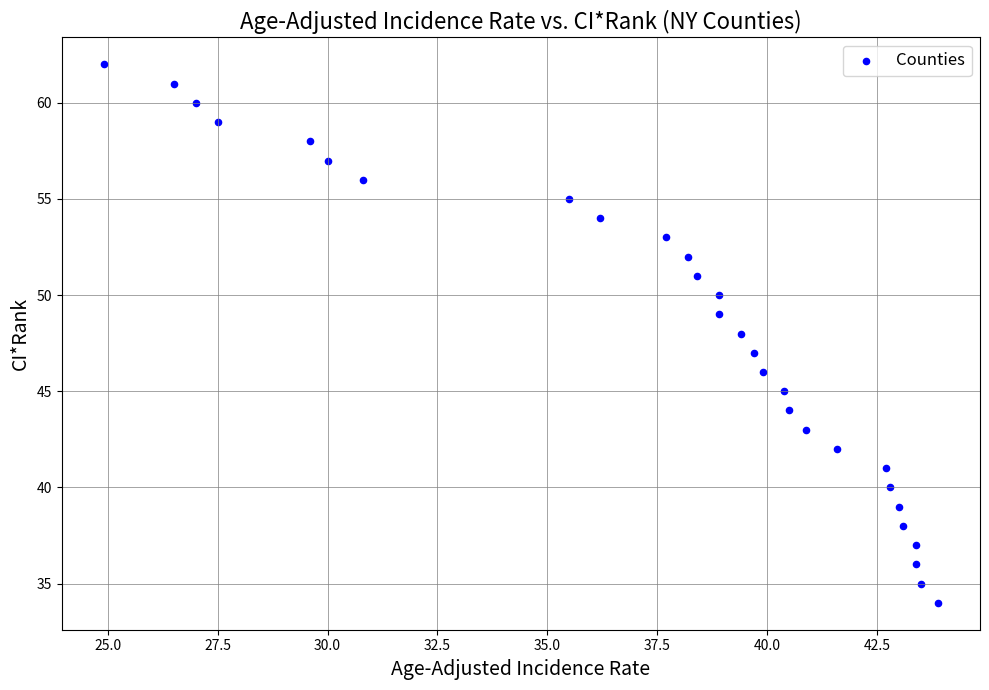

What is the range of Y values (max minus min)?

28